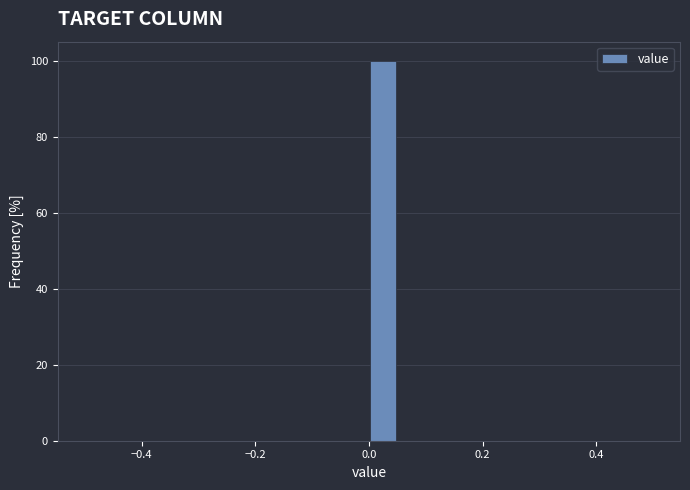

Around what value on the x-axis is the tallest bar? Give the approximate position of its centre, as read against the axis.

0.02